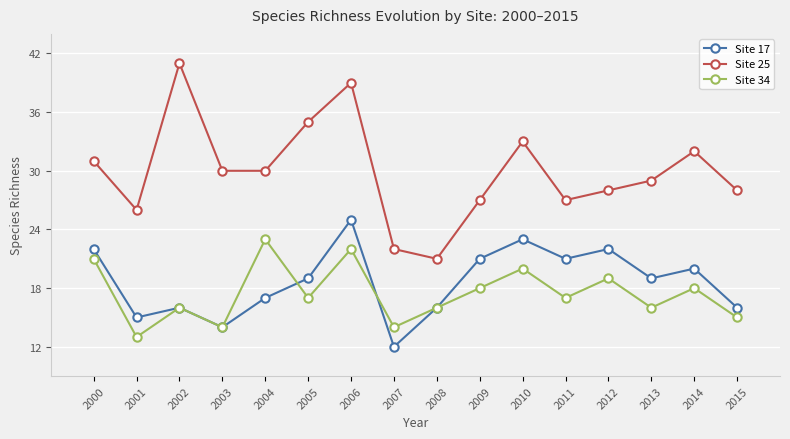

What is the spread (max minus min) of values at 2009?

9